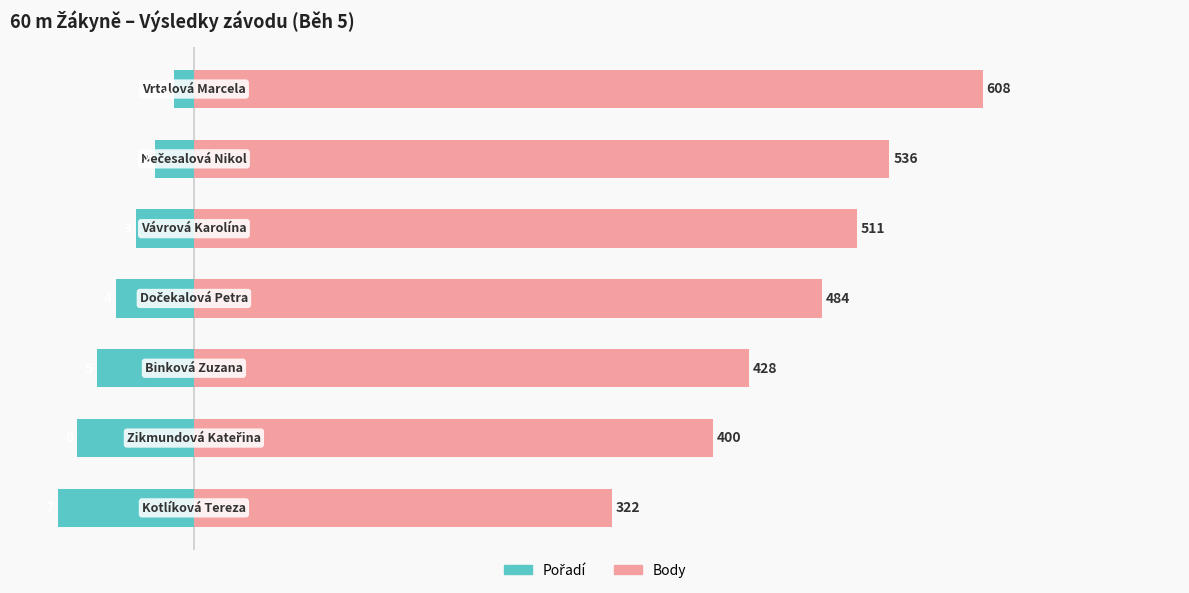

What is the smallest value displayed?

-105